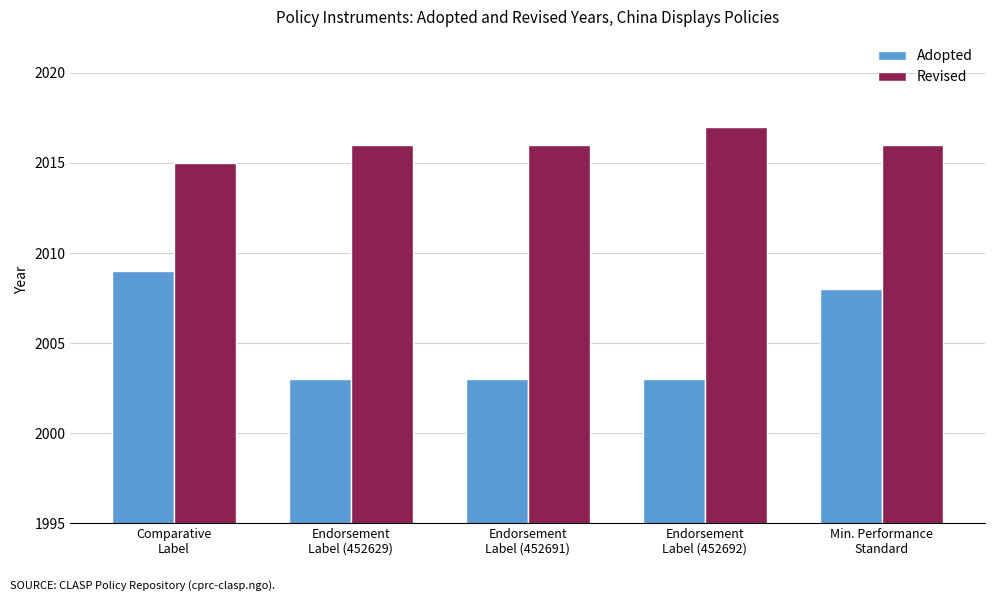

Is the value of Adopted at Min. Performance
Standard greater than the value of Revised at Min. Performance
Standard?

No